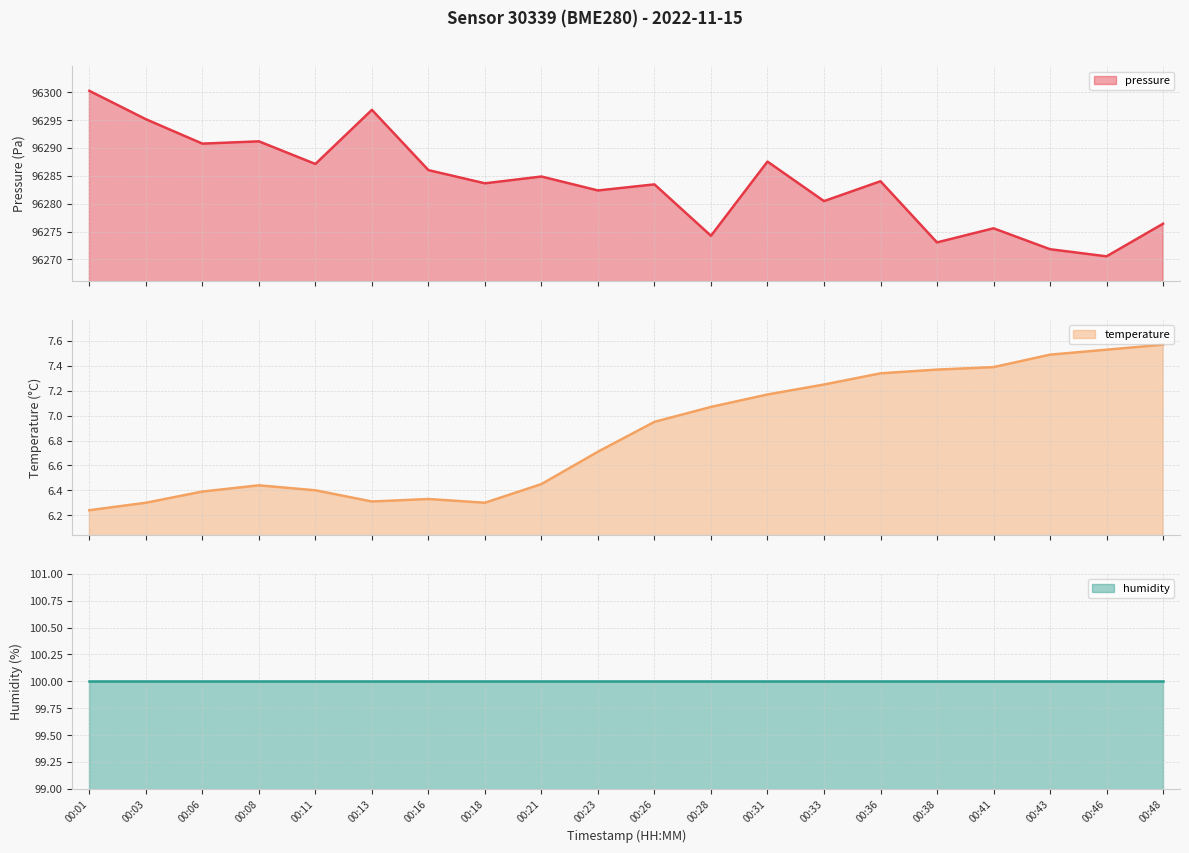

In pressure line, how many points are higher than both neighbors (excluding endpoints)?

7